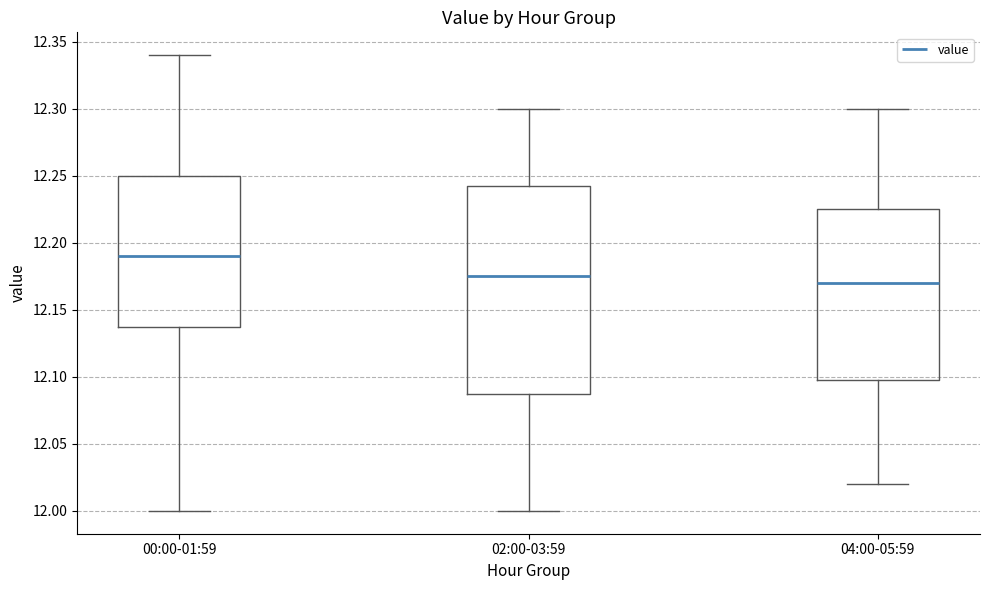

Reading left to right, read every box against the y-axis: the position of its median line, the range the box covers, and the ends of its whiskers. The values are not printed on the chart, so give them approximately, as read against the axis.

00:00-01:59: median 12.190, box 12.140 to 12.250, whiskers 12.000 to 12.340
02:00-03:59: median 12.175, box 12.090 to 12.245, whiskers 12.000 to 12.300
04:00-05:59: median 12.170, box 12.100 to 12.225, whiskers 12.020 to 12.300